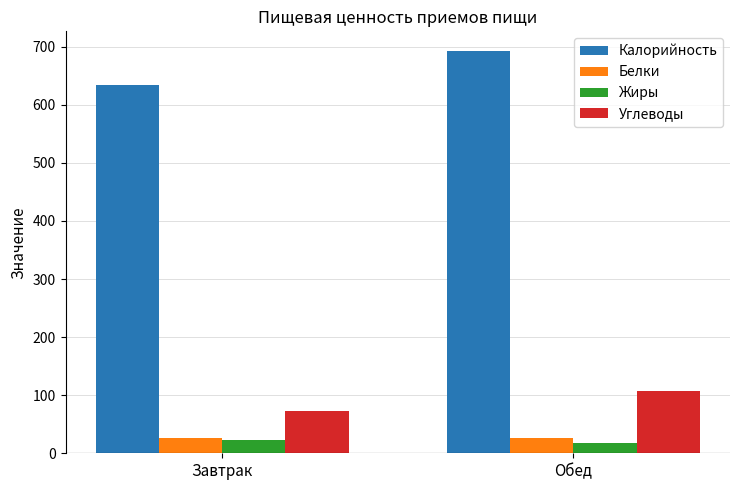

Is the value of Углеводы at Завтрак greater than the value of Калорийность at Завтрак?

No